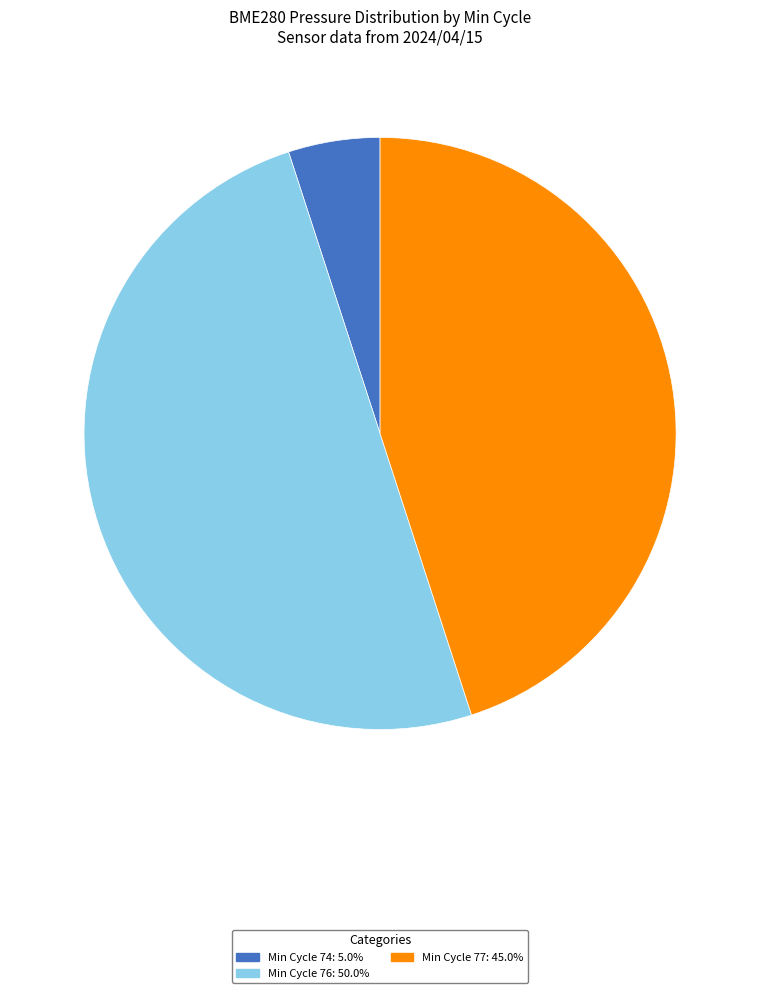

How many segments does this pie chart have?

3